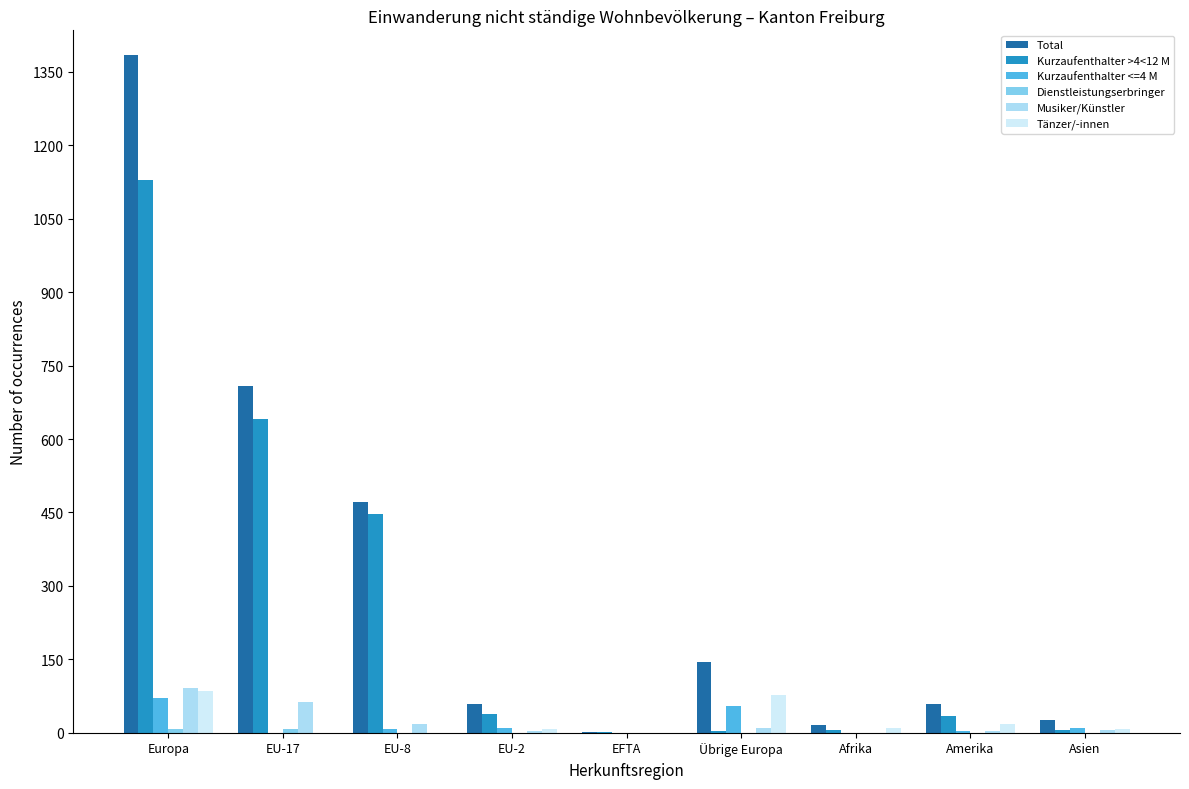

Is it true that Total equals 1385 at Europa?

True